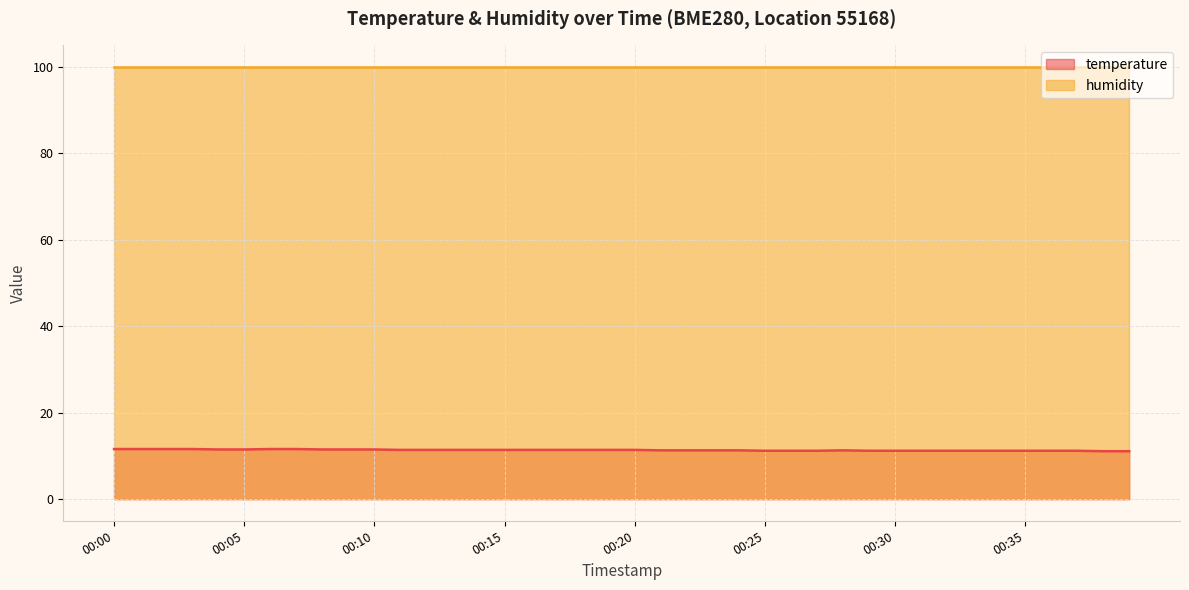

The chart shows a value of 7.6 at 00:13. True or false?

False